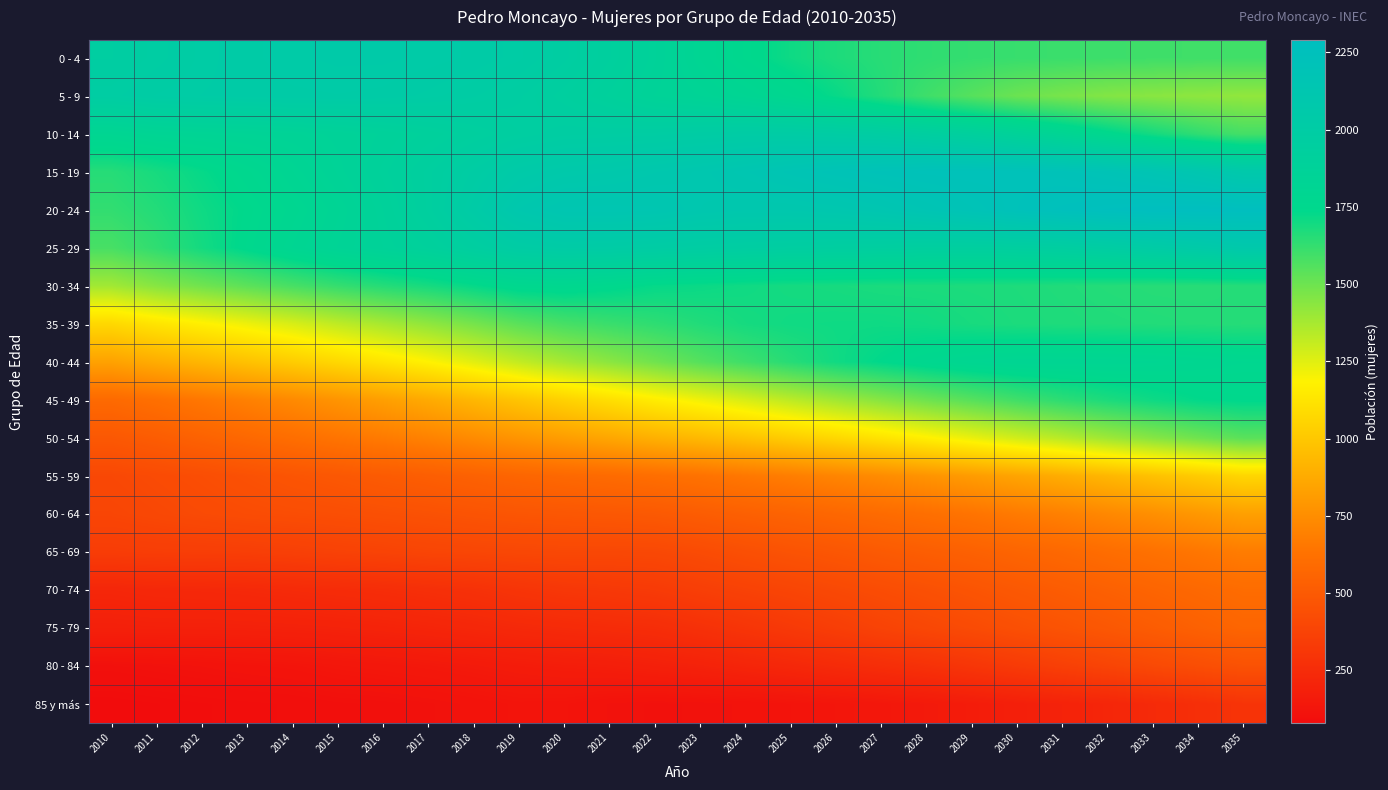

Reading left to right, list all the values displayed in this chart.

0 - 4: 2010=1970	2011=1987	2012=2008	2013=2023	2014=2033	2015=2038	2016=2038	2017=2033	2018=2024	2019=2008	2020=1975	2021=1929	2022=1878	2023=1810	2024=1752	2025=1706	2026=1673	2027=1650	2028=1635	2029=1624	2030=1616	2031=1610	2032=1605	2033=1601	2034=1598	2035=1597
5 - 9: 2010=1988	2011=2006	2012=2014	2013=2019	2014=2024	2015=2026	2016=2023	2017=2010	2018=1994	2019=1973	2020=1941	2021=1903	2022=1862	2023=1841	2024=1812	2025=1772	2026=1721	2027=1662	2028=1602	2029=1550	2030=1505	2031=1476	2032=1454	2033=1440	2034=1430	2035=1423
10 - 14: 2010=1799	2011=1821	2012=1832	2013=1840	2014=1851	2015=1868	2016=1886	2017=1909	2018=1936	2019=1961	2020=1979	2021=1983	2022=1987	2023=1998	2024=2005	2025=2005	2026=1994	2027=1979	2028=1953	2029=1920	2030=1873	2031=1817	2032=1754	2033=1693	2034=1634	2035=1588
15 - 19: 2010=1654	2011=1687	2012=1723	2013=1764	2014=1810	2015=1856	2016=1901	2017=1945	2018=1995	2019=2045	2020=2069	2021=2079	2022=2099	2023=2116	2024=2141	2025=2170	2026=2195	2027=2214	2028=2225	2029=2230	2030=2225	2031=2214	2032=2192	2033=2163	2034=2125	2035=2074
20 - 24: 2010=1629	2011=1661	2012=1704	2013=1740	2014=1782	2015=1829	2016=1884	2017=1943	2018=2022	2019=2102	2020=2140	2021=2142	2022=2138	2023=2113	2024=2101	2025=2102	2026=2113	2027=2135	2028=2166	2029=2197	2030=2229	2031=2256	2032=2275	2033=2286	2034=2290	2035=2284
25 - 29: 2010=1581	2011=1634	2012=1693	2013=1748	2014=1799	2015=1842	2016=1875	2017=1907	2018=1955	2019=1999	2020=2016	2021=2010	2022=1998	2023=1983	2024=1974	2025=1965	2026=1956	2027=1951	2028=1942	2029=1941	2030=1946	2031=1959	2032=1983	2033=2011	2034=2039	2035=2071
30 - 34: 2010=1386	2011=1444	2012=1492	2013=1536	2014=1581	2015=1621	2016=1656	2017=1687	2018=1724	2019=1763	2020=1769	2021=1750	2022=1725	2023=1714	2024=1702	2025=1691	2026=1687	2027=1680	2028=1678	2029=1675	2030=1672	2031=1666	2032=1658	2033=1653	2034=1652	2035=1657
35 - 39: 2010=1074	2011=1127	2012=1174	2013=1221	2014=1269	2015=1324	2016=1374	2017=1425	2018=1480	2019=1540	2020=1583	2021=1611	2022=1636	2023=1664	2024=1689	2025=1701	2026=1704	2027=1705	2028=1699	2029=1685	2030=1676	2031=1671	2032=1667	2033=1662	2034=1659	2035=1655
40 - 44: 2010=839	2011=886	2012=929	2013=976	2014=1024	2015=1074	2016=1128	2017=1183	2018=1248	2019=1316	2020=1378	2021=1436	2022=1493	2023=1551	2024=1602	2025=1653	2026=1700	2027=1736	2028=1770	2029=1795	2030=1809	2031=1808	2032=1807	2033=1800	2034=1789	2035=1777
45 - 49: 2010=586	2011=617	2012=655	2013=695	2014=736	2015=781	2016=827	2017=876	2018=932	2019=990	2020=1047	2021=1103	2022=1162	2023=1216	2024=1272	2025=1330	2026=1388	2027=1444	2028=1498	2029=1549	2030=1597	2031=1640	2032=1676	2033=1706	2034=1731	2035=1742
50 - 54: 2010=490	2011=515	2012=546	2013=578	2014=609	2015=641	2016=671	2017=703	2018=742	2019=783	2020=821	2021=860	2022=903	2023=940	2024=981	2025=1027	2026=1073	2027=1123	2028=1175	2029=1230	2030=1286	2031=1339	2032=1395	2033=1447	2034=1496	2035=1542
55 - 59: 2010=403	2011=418	2012=433	2013=451	2014=471	2015=487	2016=506	2017=523	2018=542	2019=562	2020=578	2021=592	2022=609	2023=630	2024=657	2025=684	2026=715	2027=744	2028=778	2029=813	2030=849	2031=887	2032=929	2033=974	2034=1017	2035=1064
60 - 64: 2010=389	2011=402	2012=415	2013=425	2014=431	2015=437	2016=446	2017=454	2018=466	2019=476	2020=483	2021=489	2022=497	2023=515	2024=534	2025=551	2026=572	2027=593	2028=614	2029=639	2030=669	2031=695	2032=728	2033=759	2034=795	2035=831
65 - 69: 2010=340	2011=346	2012=348	2013=351	2014=359	2015=369	2016=376	2017=387	2018=393	2019=399	2020=403	2021=401	2022=404	2023=420	2024=442	2025=462	2026=480	2027=501	2028=521	2029=538	2030=559	2031=578	2032=603	2033=625	2034=650	2035=678
70 - 74: 2010=221	2011=229	2012=232	2013=236	2014=244	2015=251	2016=258	2017=268	2018=279	2019=297	2020=311	2021=320	2022=330	2023=351	2024=369	2025=387	2026=407	2027=427	2028=447	2029=469	2030=492	2031=513	2032=536	2033=558	2034=578	2035=599
75 - 79: 2010=187	2011=190	2012=190	2013=192	2014=195	2015=199	2016=206	2017=214	2018=224	2019=235	2020=243	2021=250	2022=258	2023=277	2024=299	2025=323	2026=348	2027=375	2028=398	2029=419	2030=443	2031=464	2032=487	2033=512	2034=538	2035=562
80 - 84: 2010=104	2011=109	2012=114	2013=120	2014=125	2015=134	2016=140	2017=147	2018=155	2019=165	2020=172	2021=177	2022=187	2023=198	2024=214	2025=228	2026=245	2027=262	2028=280	2029=304	2030=330	2031=358	2032=383	2033=410	2034=433	2035=456
85 y más: 2010=79	2011=83	2012=87	2013=90	2014=93	2015=99	2016=102	2017=108	2018=116	2019=124	2020=123	2021=113	2022=108	2023=110	2024=115	2025=122	2026=131	2027=141	2028=153	2029=167	2030=183	2031=200	2032=219	2033=241	2034=266	2035=294